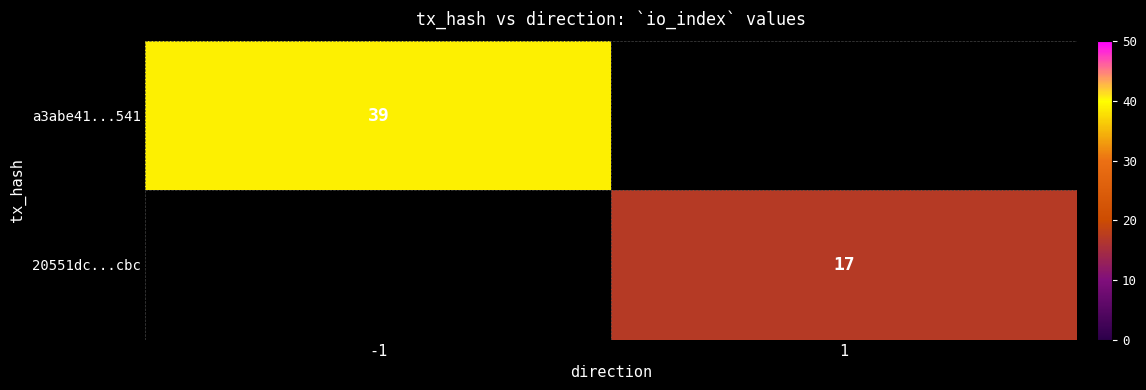

True or false: 20551dc...cbc has a value of 27 at 1.

False